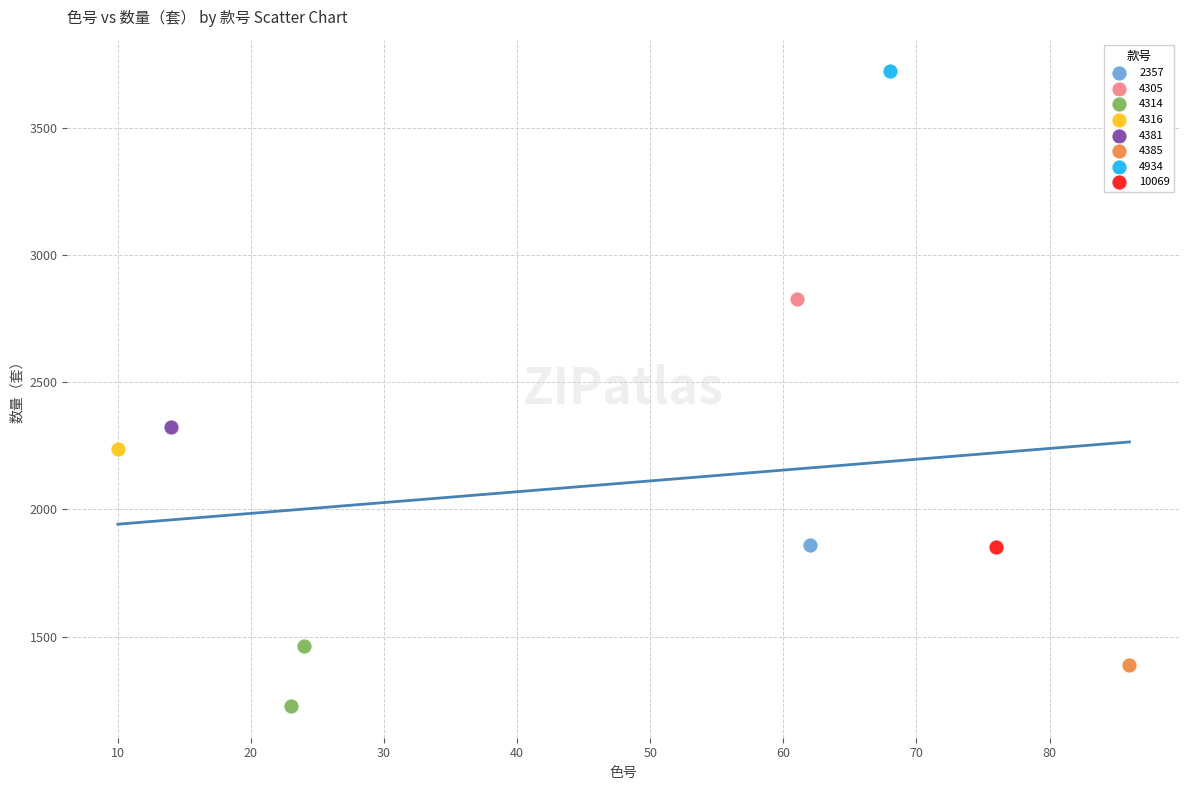

Which series contains the highest Y value?

4934